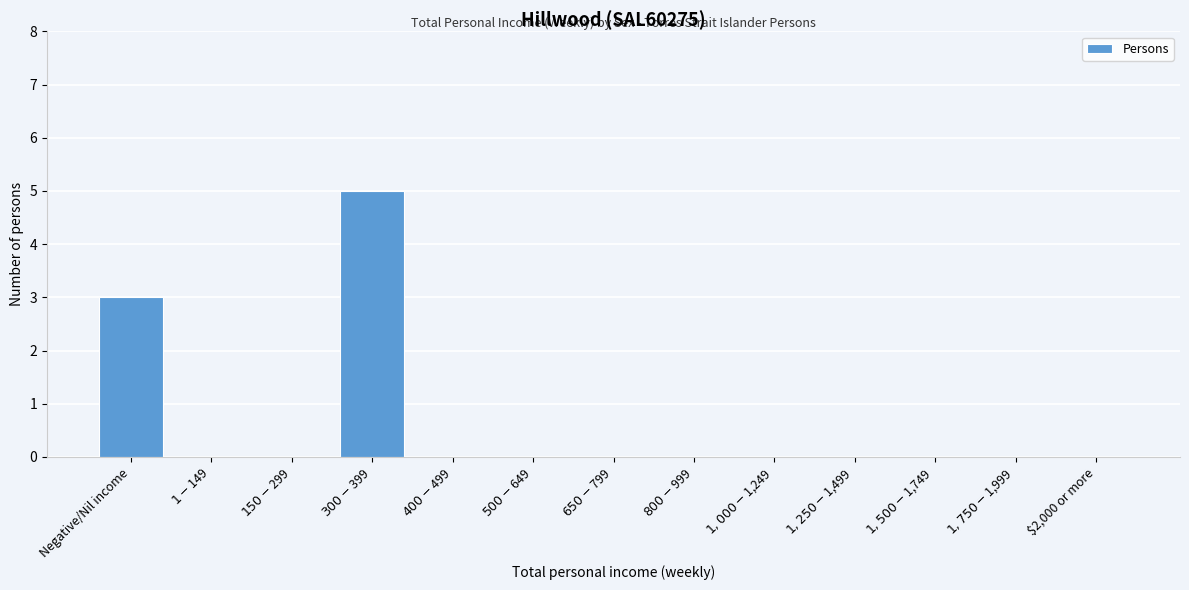

What is the maximum value shown in the chart?

5